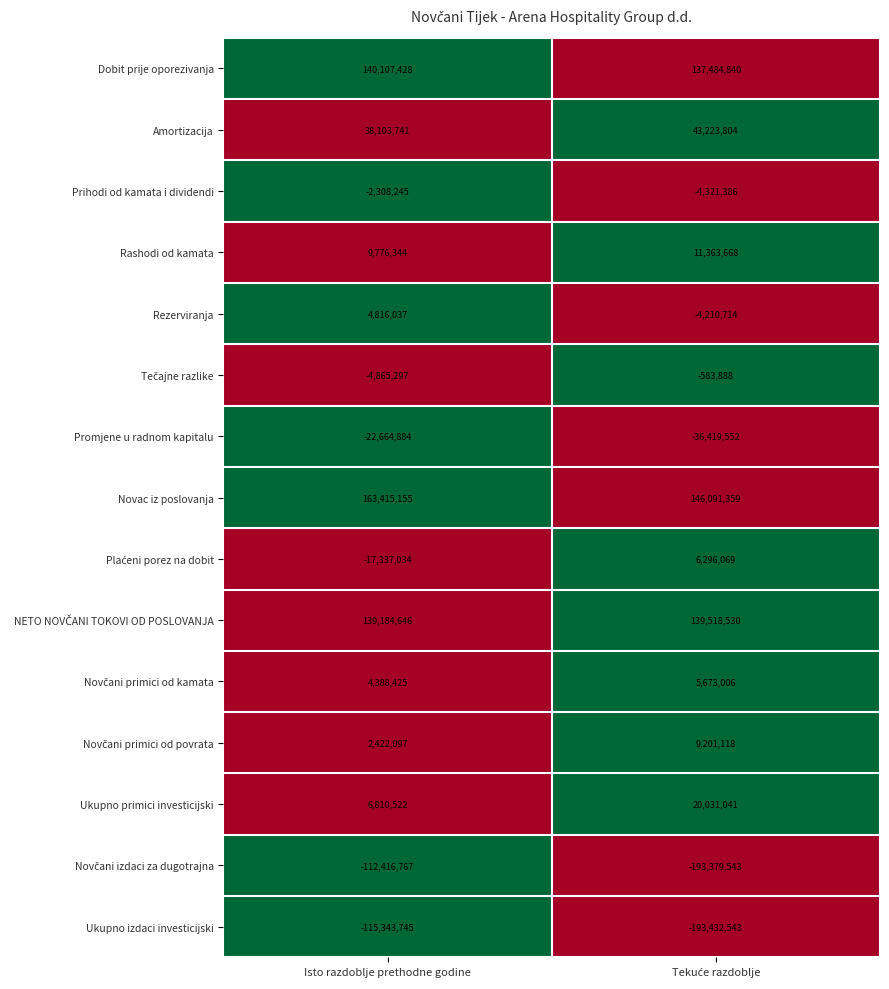

At which category does the chart reach its peak across all series?

Isto razdoblje prethodne godine